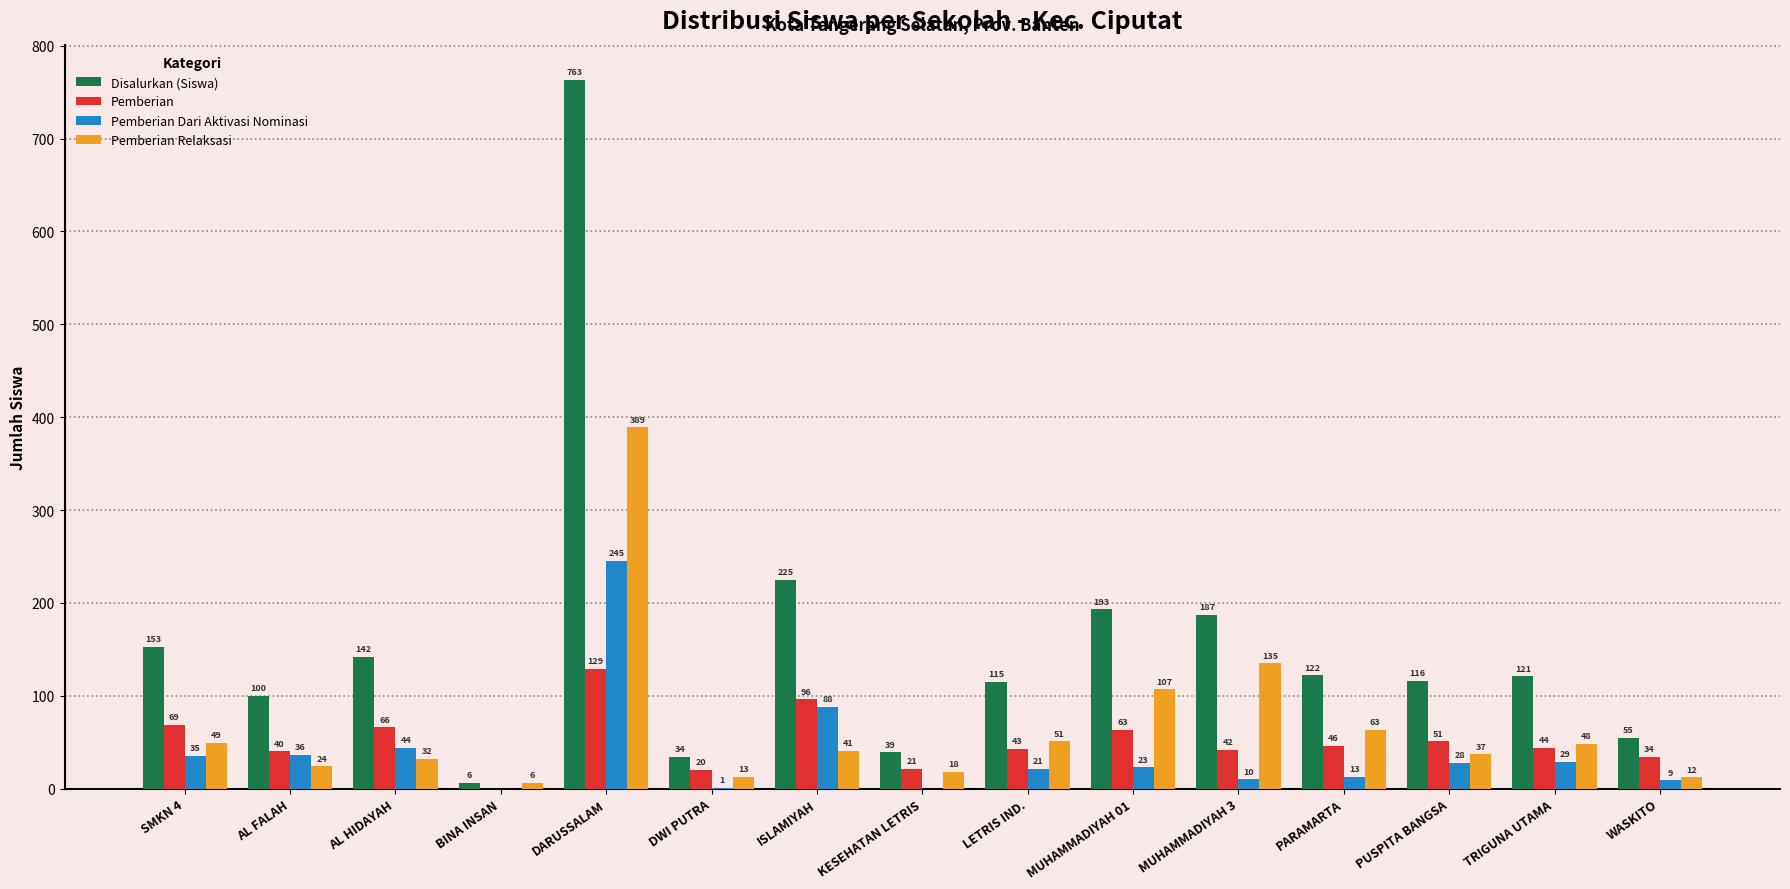

The Pemberian Dari Aktivasi Nominasi series shows 0 at BINA INSAN. True or false?

True